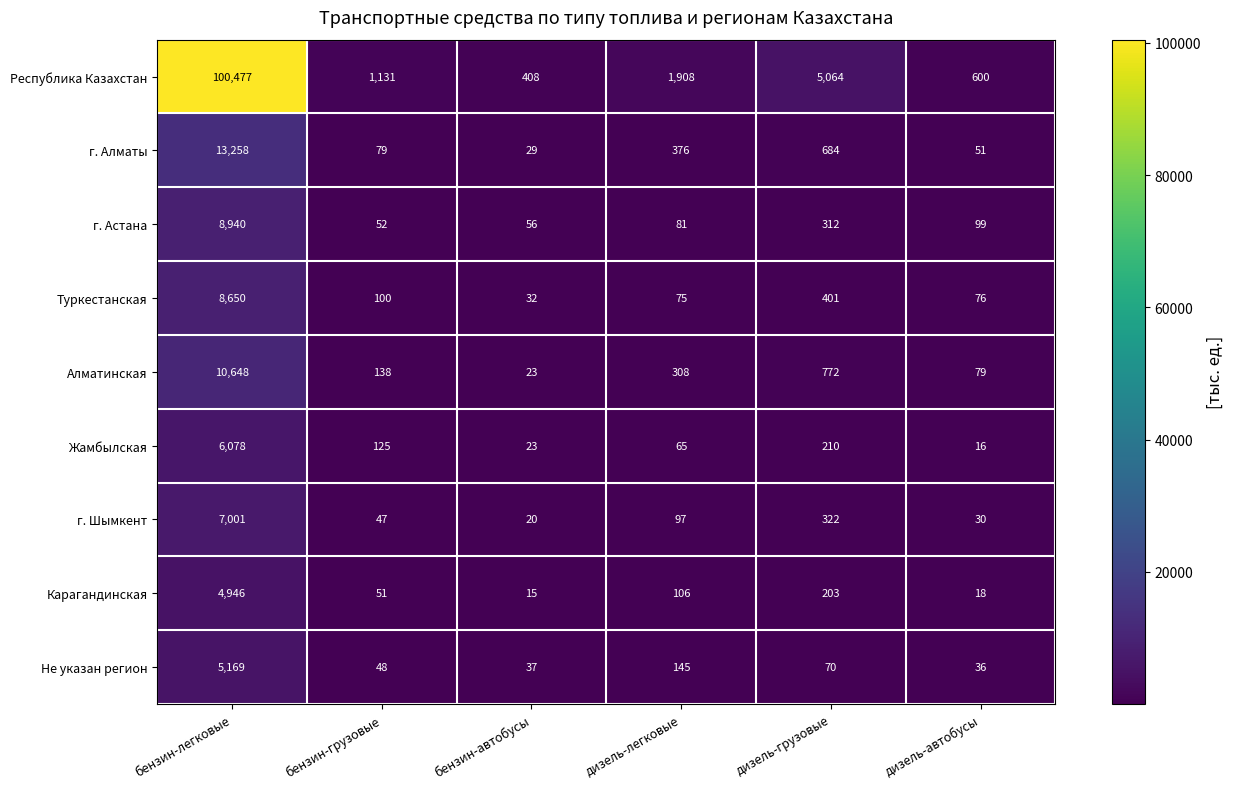

List the series in order of their peak value, highest first.

Республика Казахстан, г. Алматы, Алматинская, г. Астана, Туркестанская, г. Шымкент, Жамбылская, Не указан регион, Карагандинская